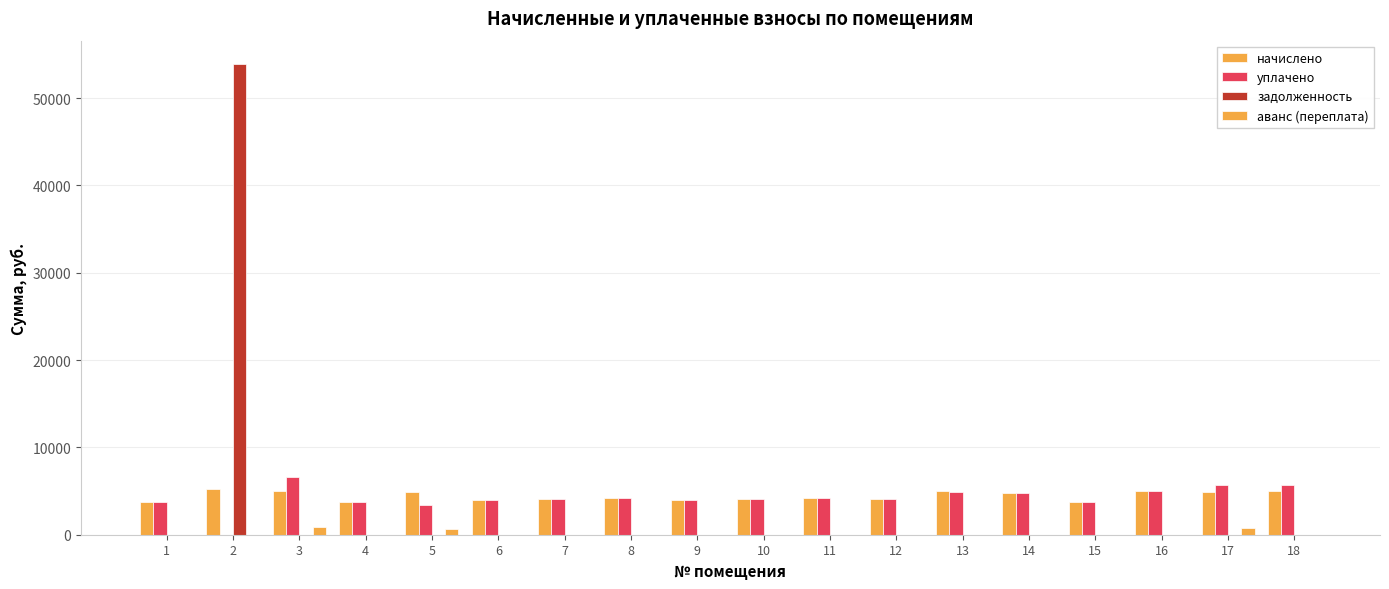

Between 4 and 7, which series saw the biggest shift?

начислено